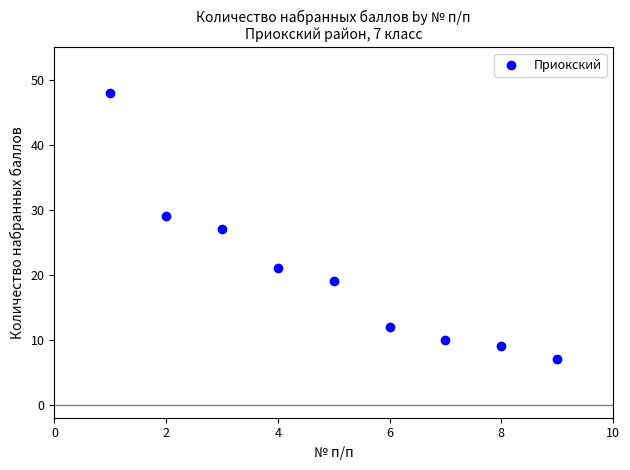

What is the average X value?

5